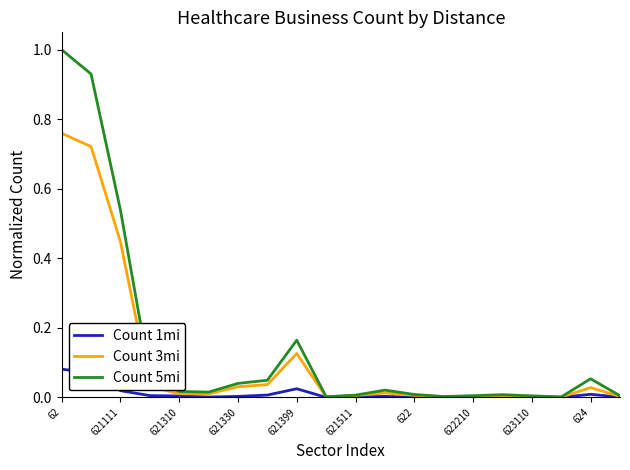

What is the maximum value for Count 5mi?

1.0